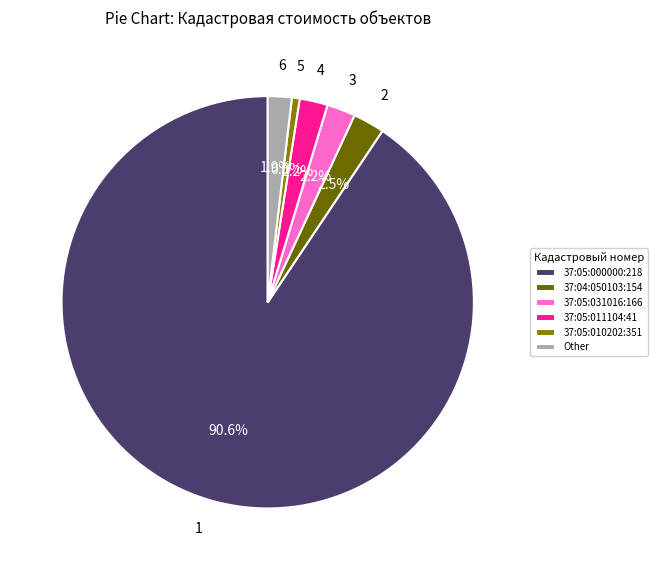

Is 37:05:000000:218 the majority of the pie?

Yes